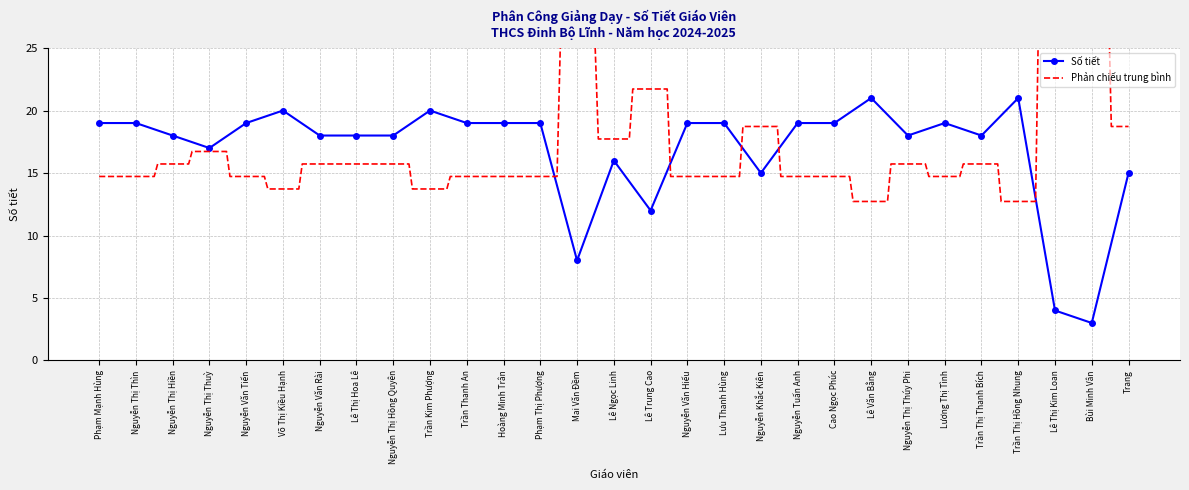

True or false: the data shows 20 at Lê Trung Cao.

False